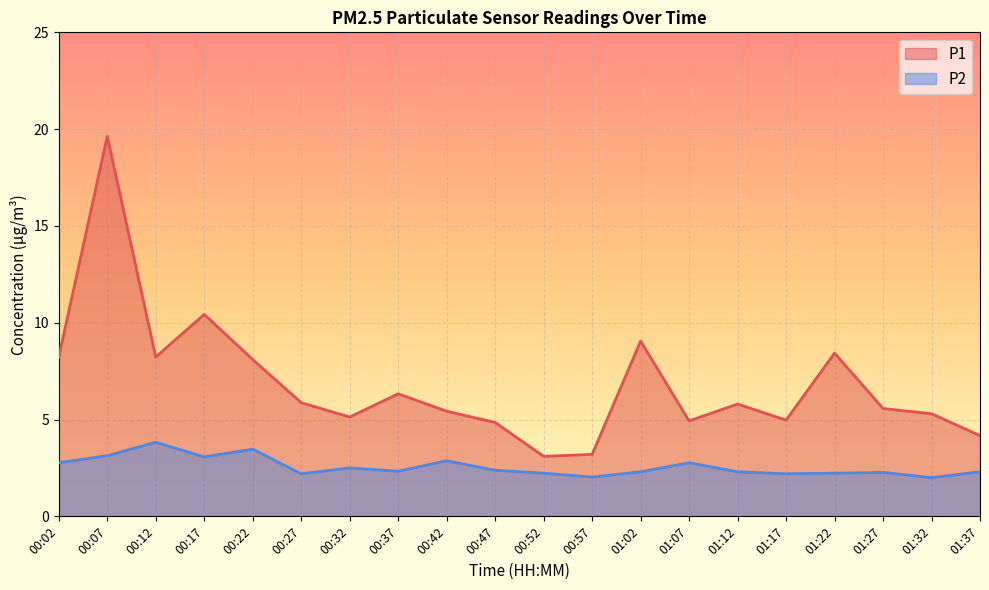

What are all the series names shown in the legend?

P1, P2